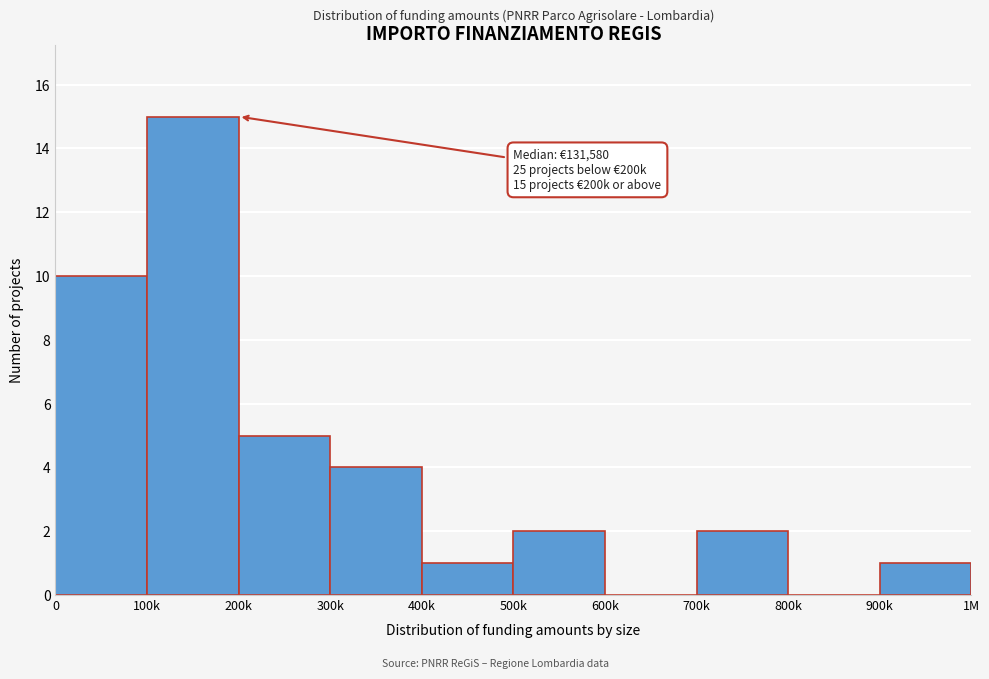

Reading right to left, list all the values displayed in this chart.

900k=1	800k=0	700k=2	600k=0	500k=2	400k=1	300k=4	200k=5	100k=15	0=10